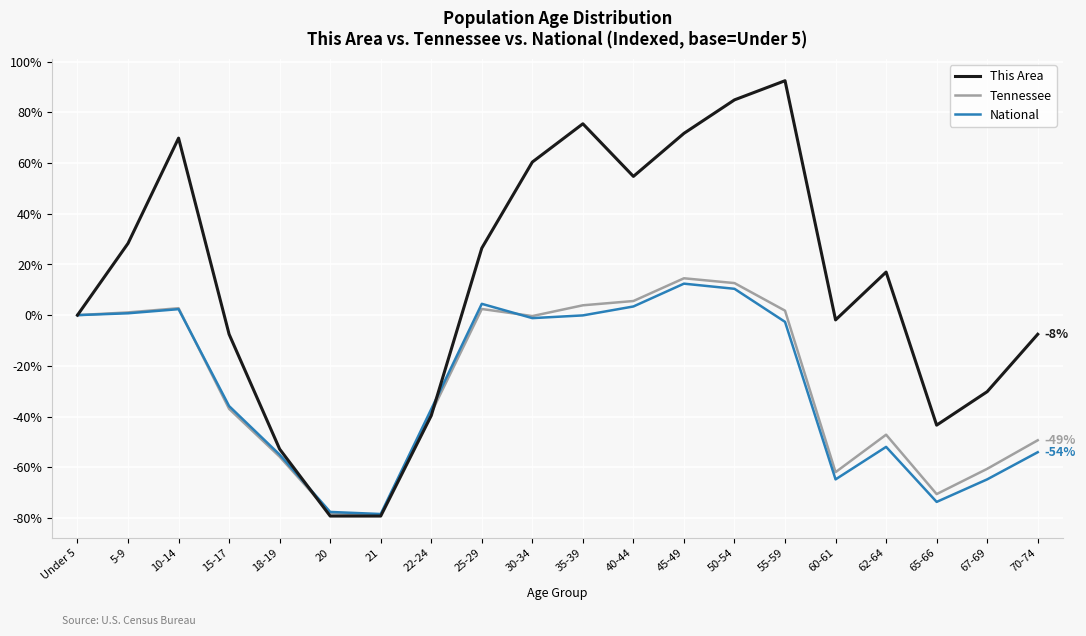

Rank the series at 67-69 from lowest to highest value.

National, Tennessee, This Area